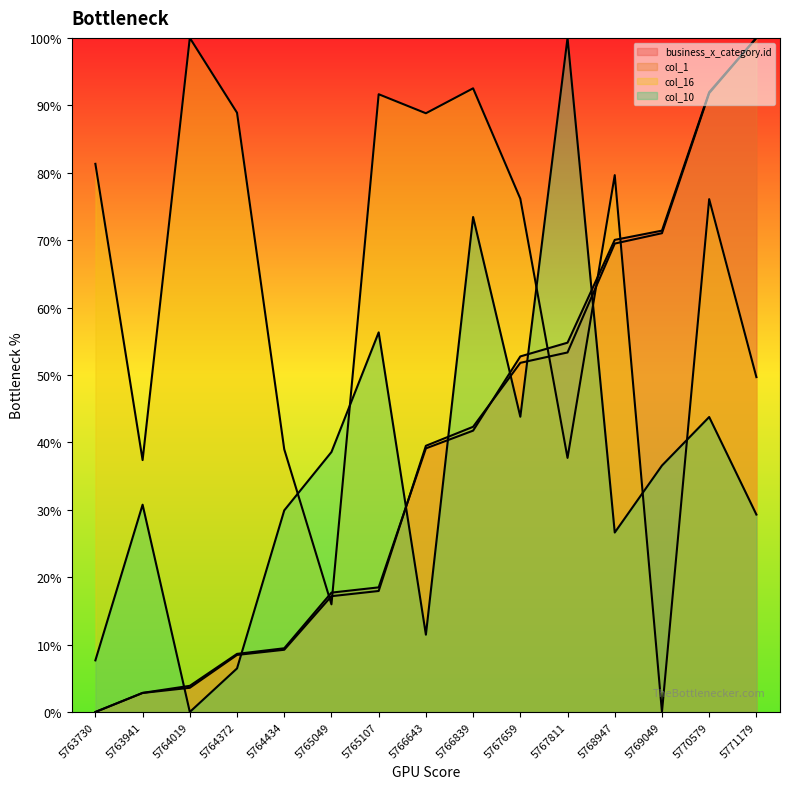

What is the difference between the highest and lowest values at 5767659?

32.3